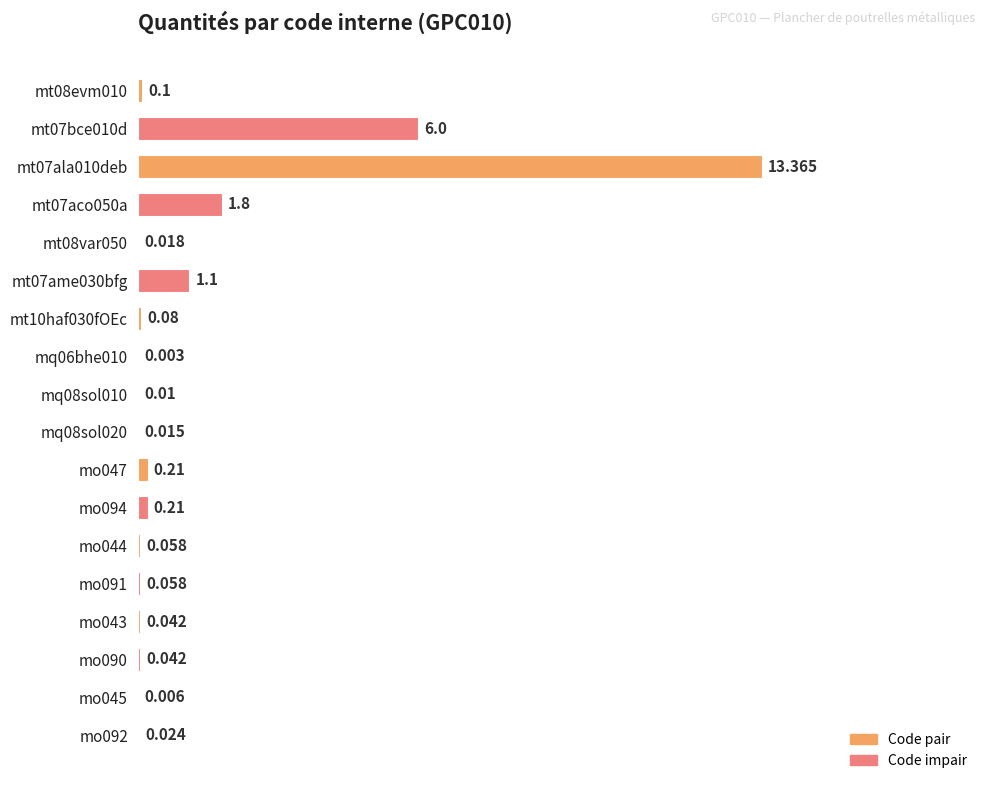

Are the bars grouped side by side (vs. stacked)?

No